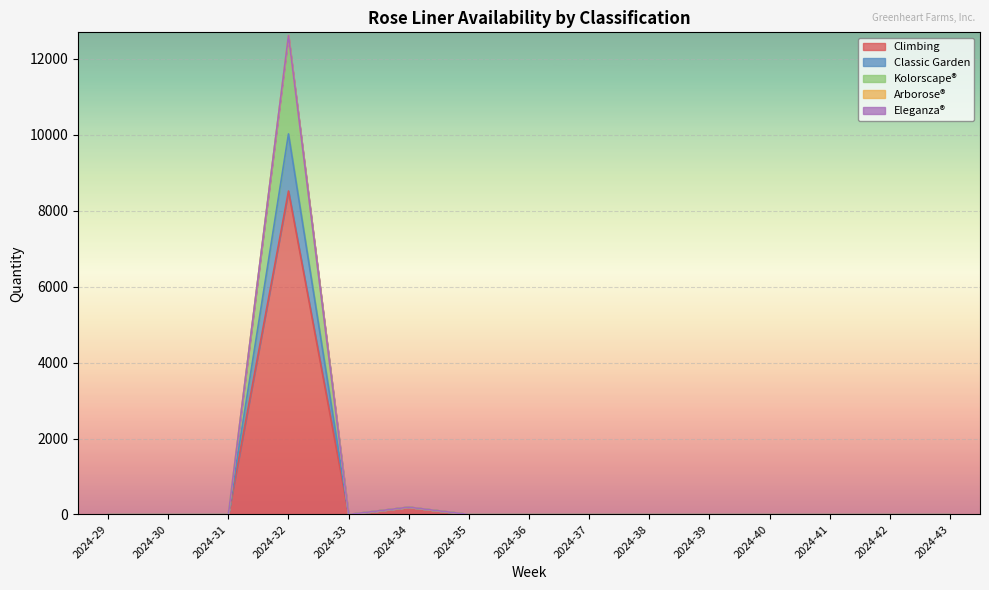

Between 2024-30 and 2024-36, which is larger?

2024-30